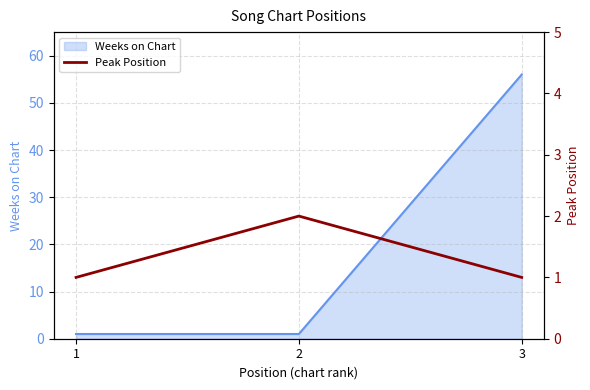

The chart shows a value of 1 at 3. True or false?

False